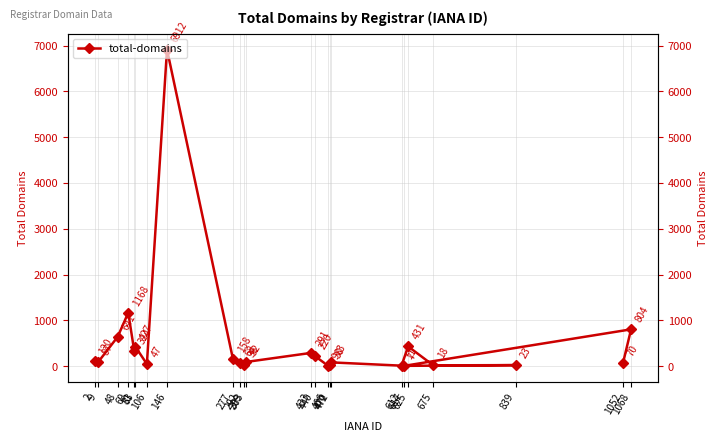

How many lines are shown in the chart?

1